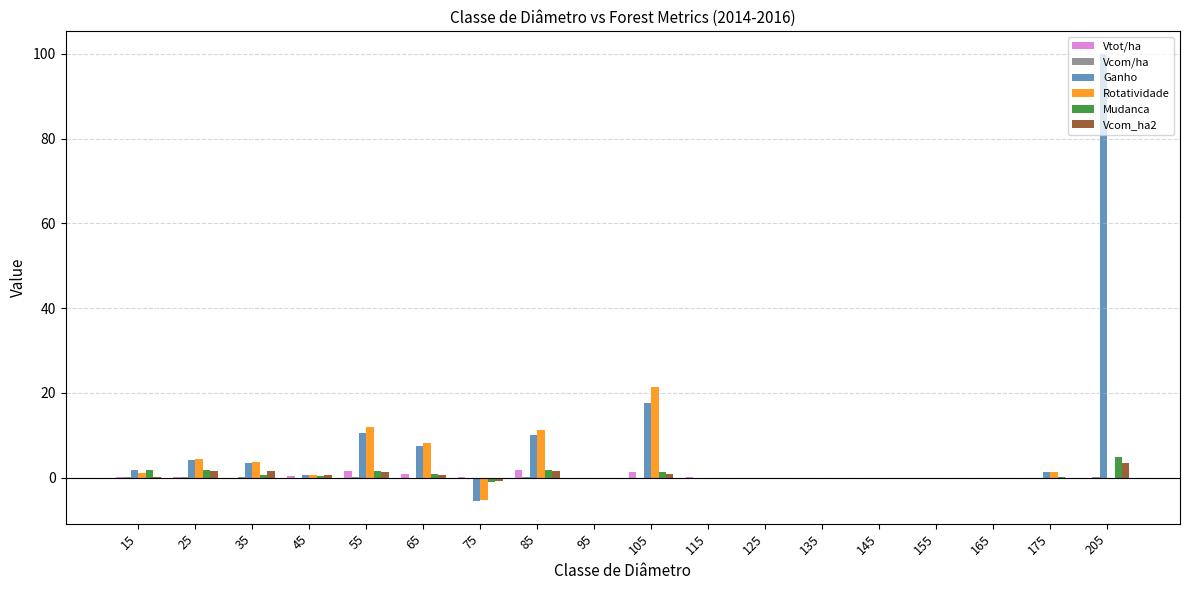

What is the maximum value for Rotatividade?

21.5